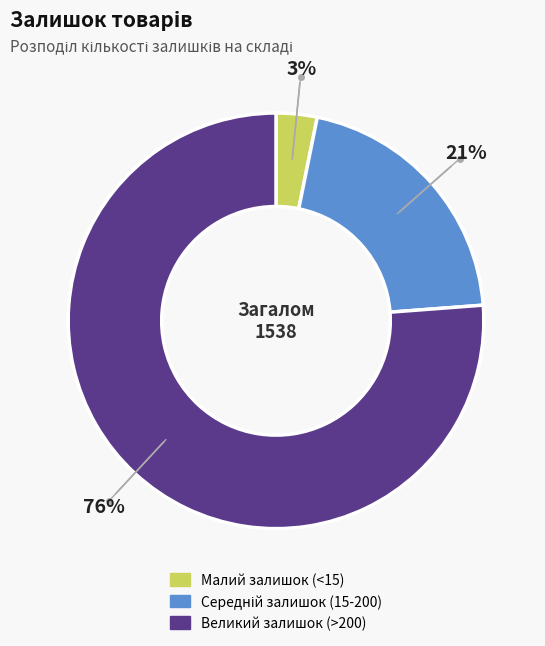

Count the number of slices in the pie.

3